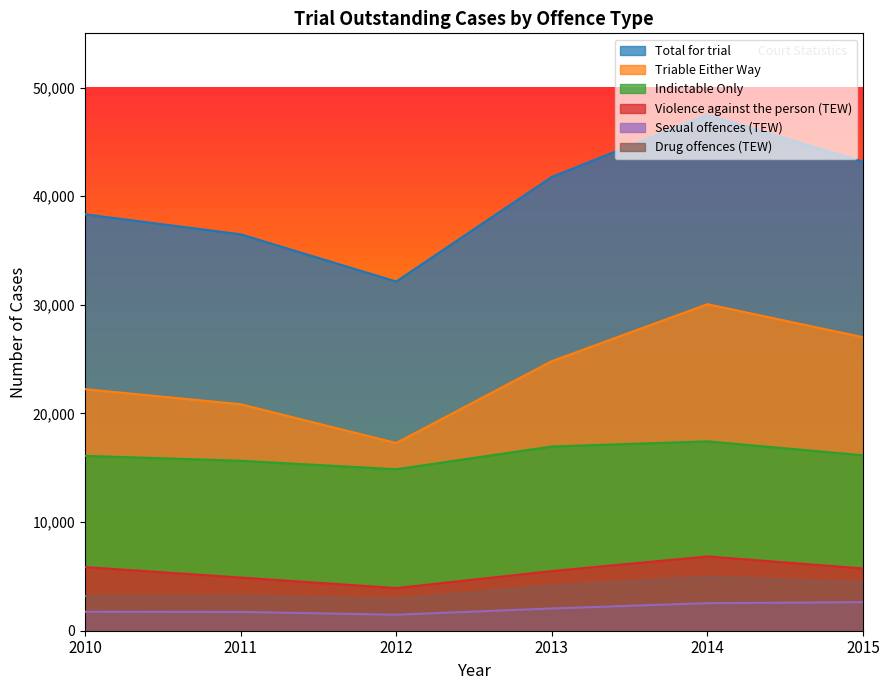

Which has a higher value, 2012 or 2014?

2014